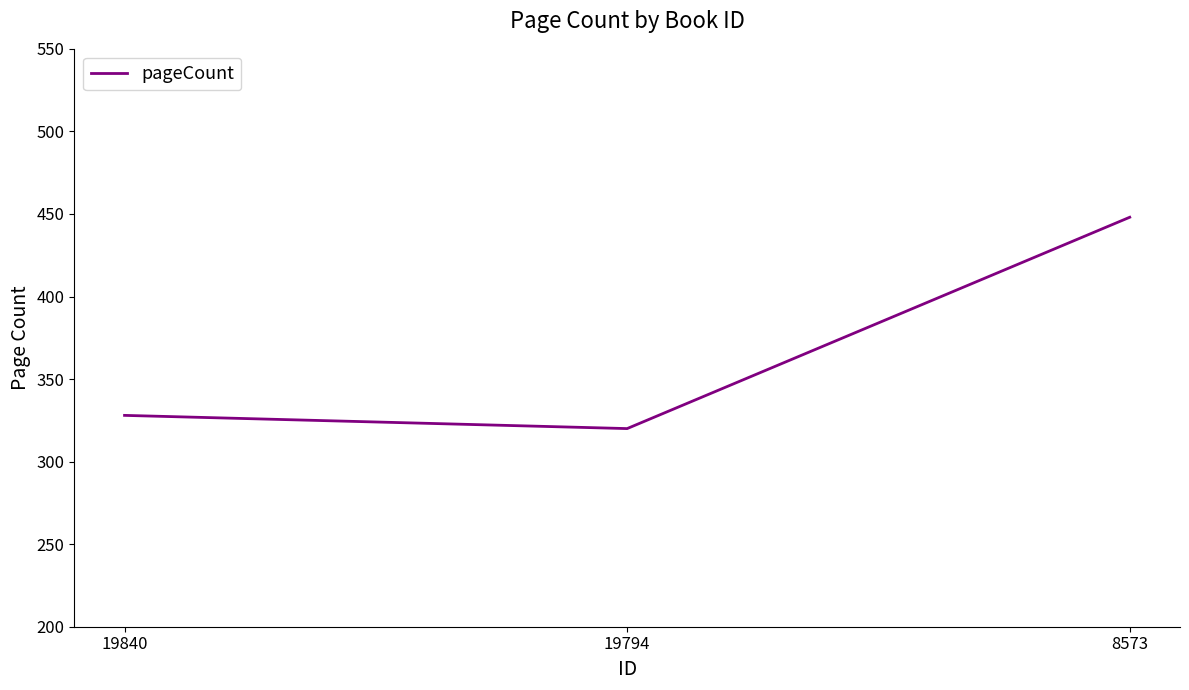

What is the sum of all values?

1096